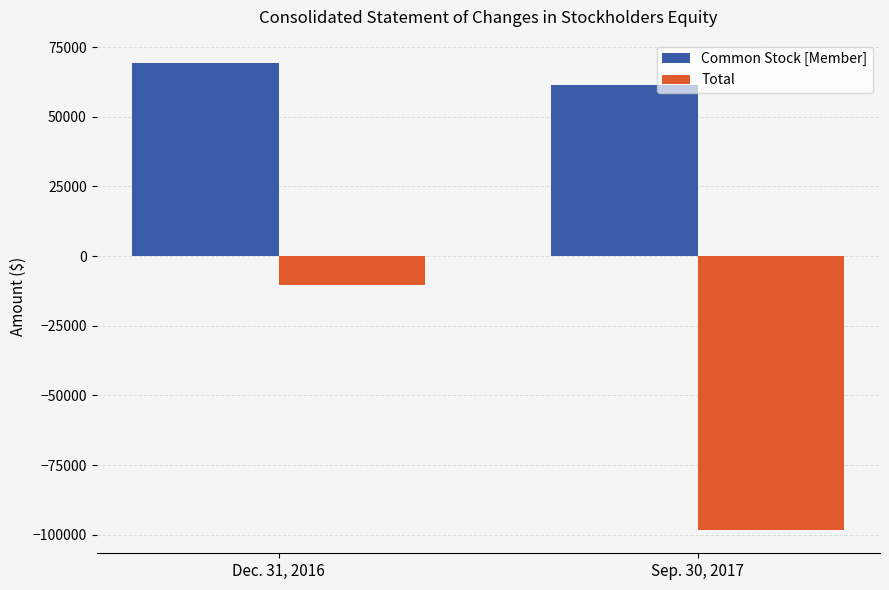

What is the difference between the highest and lowest values at Dec. 31, 2016?

79609